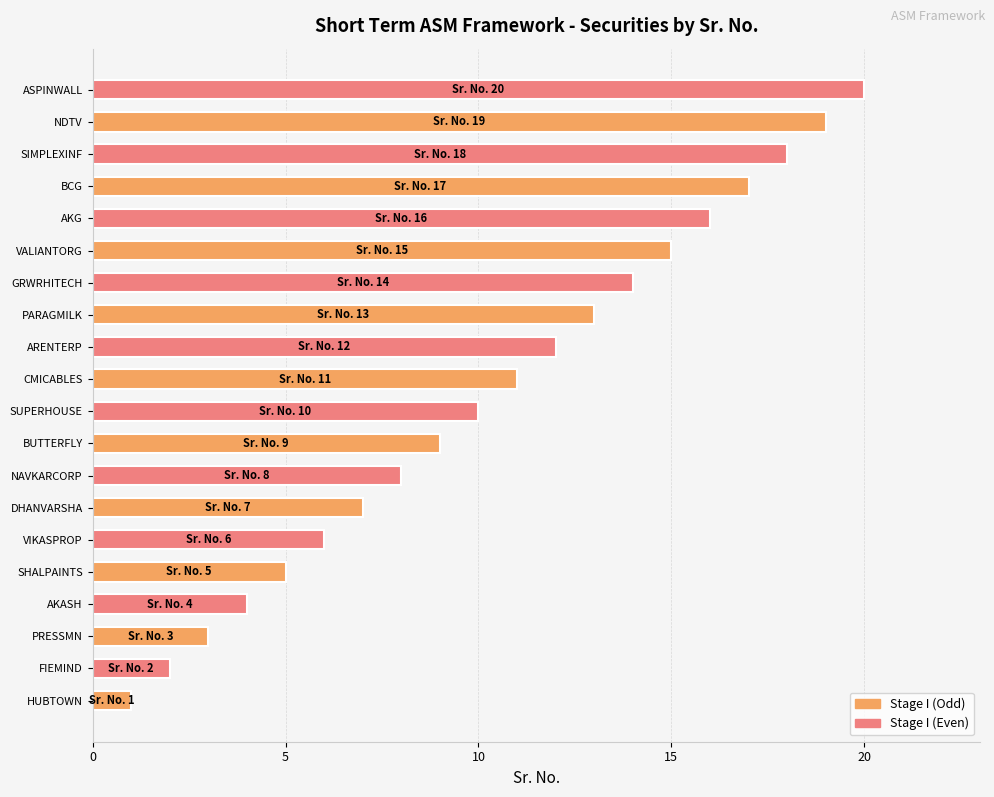

Which category has the highest value across all series?

ASPINWALL